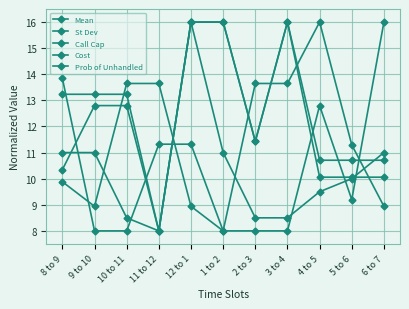

At how many categories does at least one series exceed 11?

11